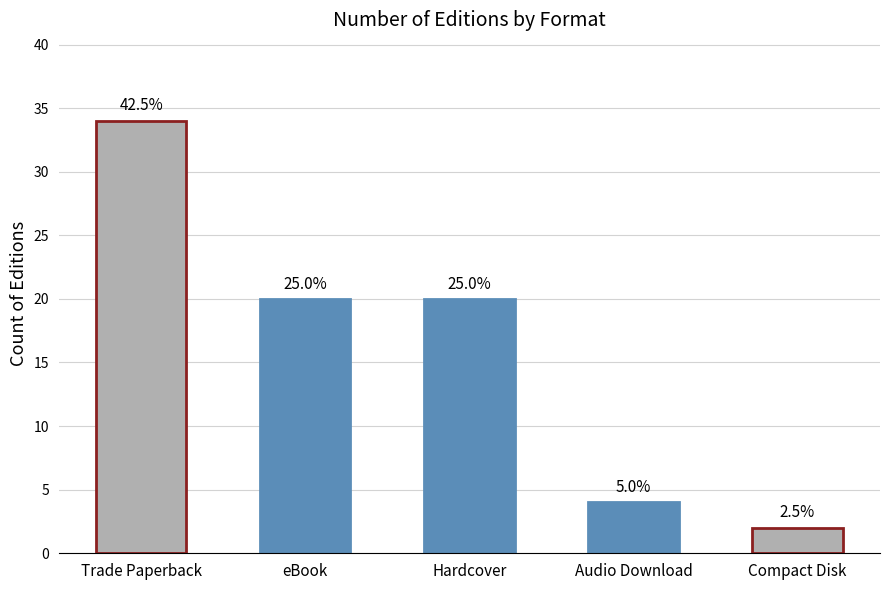

Reading right to left, transcribe all the data shown in this chart.

2	4	20	20	34